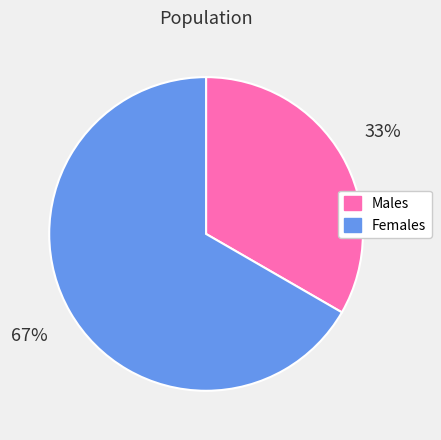

Is there any slice that represents more than half of the pie?

Yes